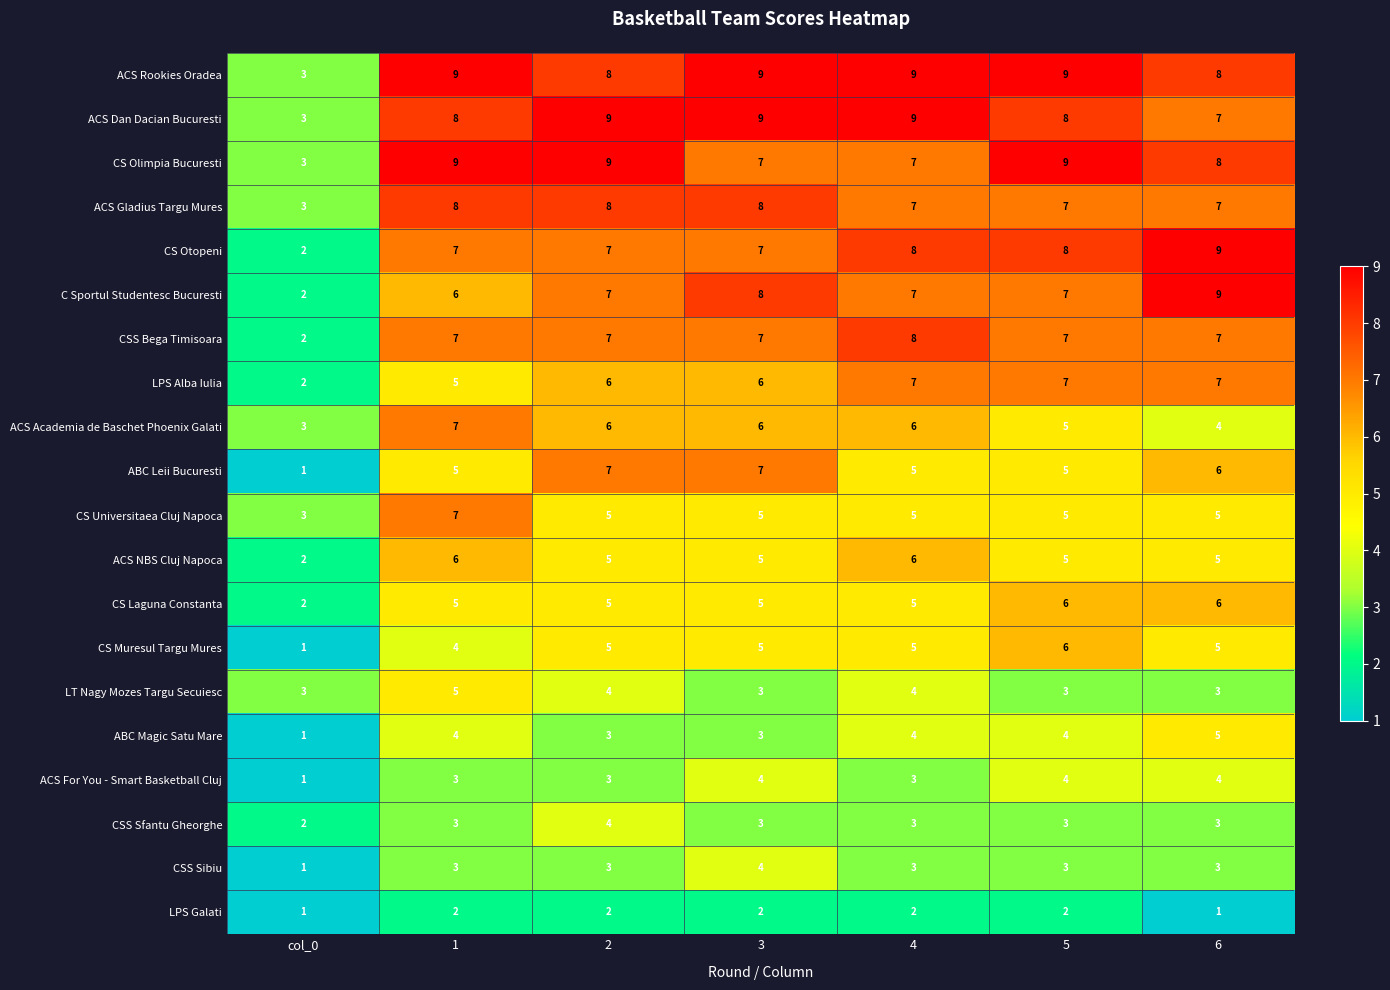

What is the sum of all CS Otopeni values?

48